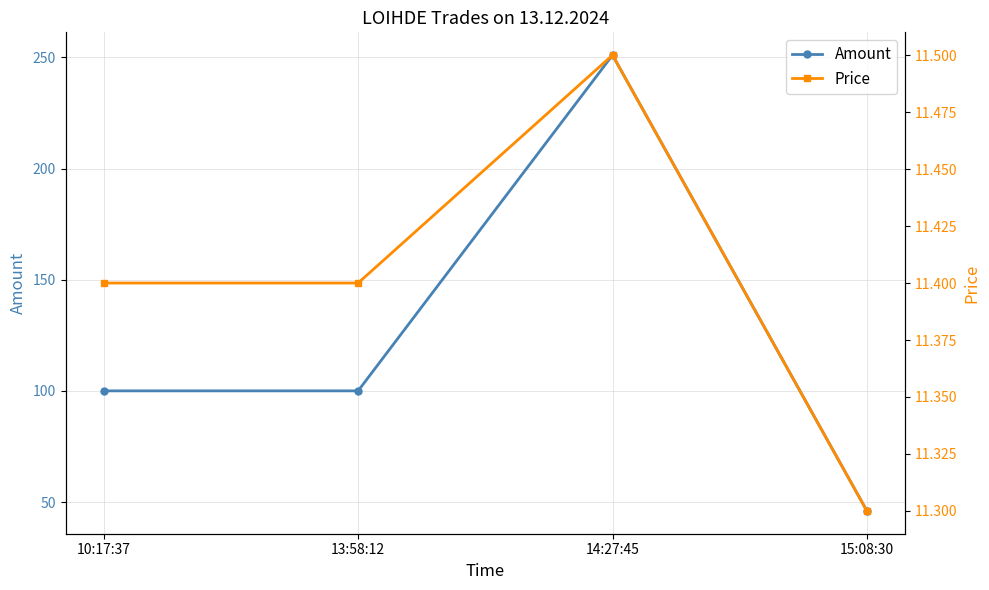

True or false: Amount and Price intersect in this chart.

False